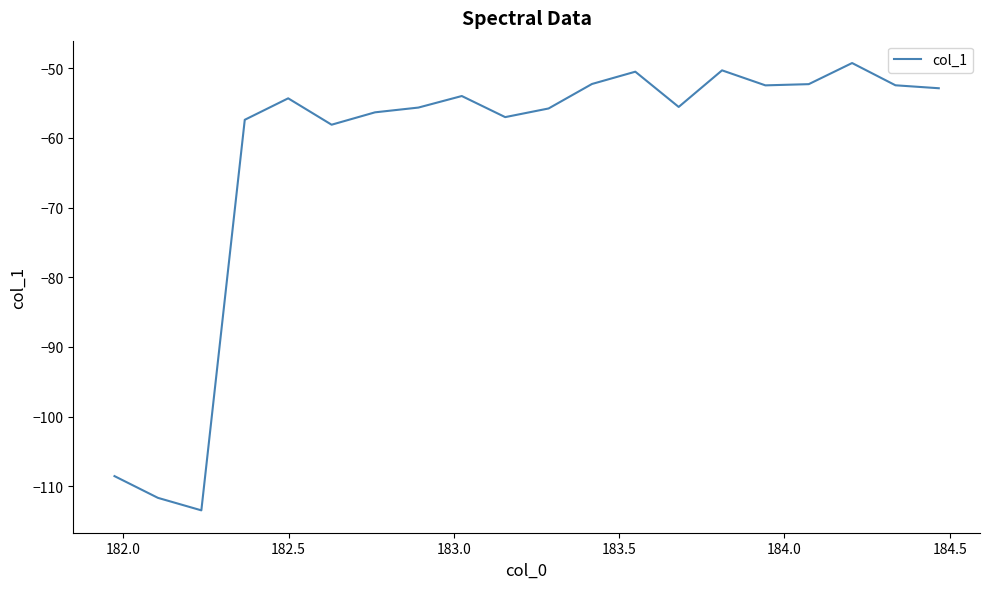

What is the maximum value shown in the chart?

-49.3